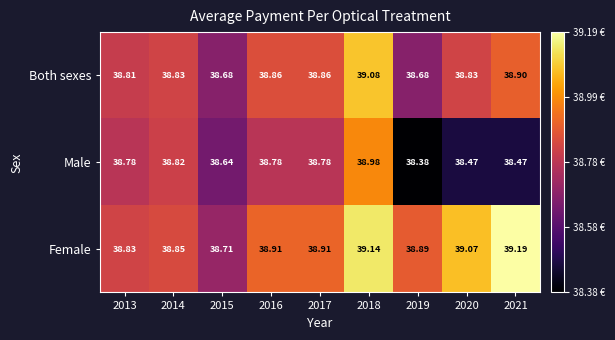

At which category is the sum across all series the highest?

2018